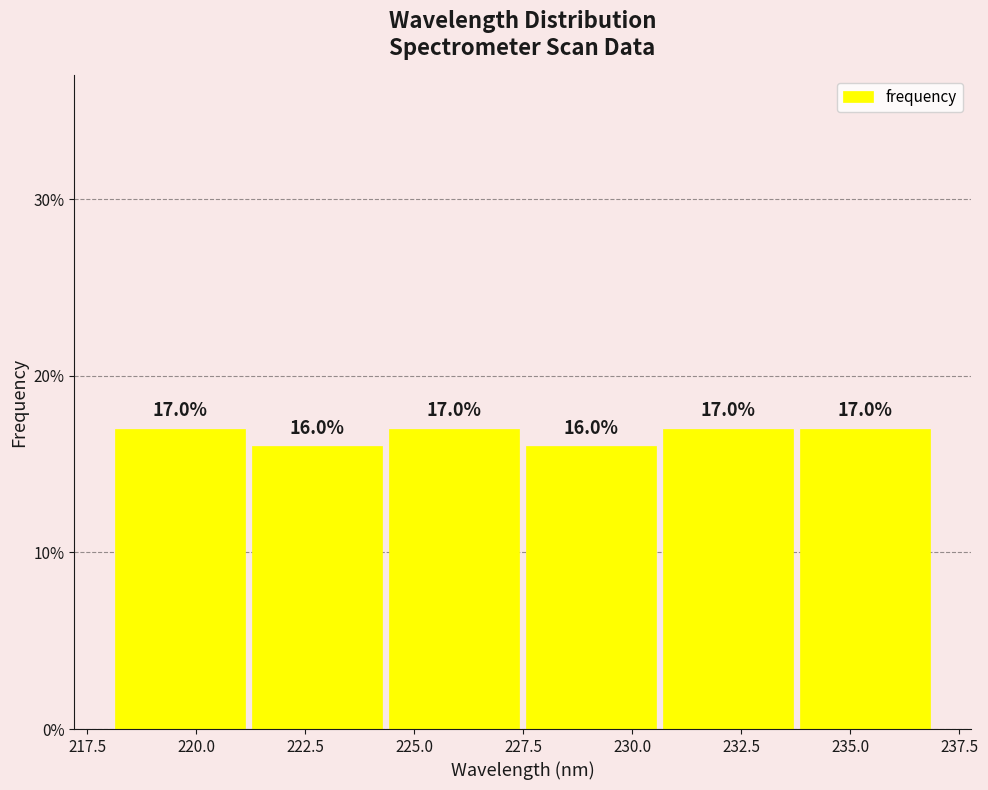

What is the height of the bar covering 234.0 to 237.0 on the x-axis? The bar edges are not printed on the chart, so give them approximately, as read against the axis.

17.0